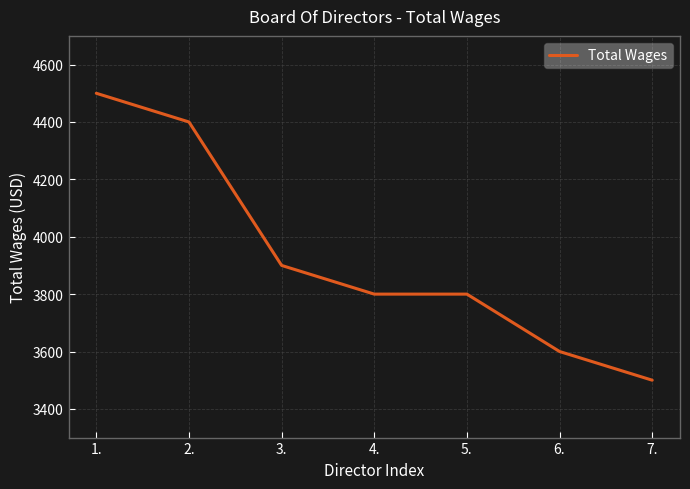

What is the difference between the second highest and minimum values?

900